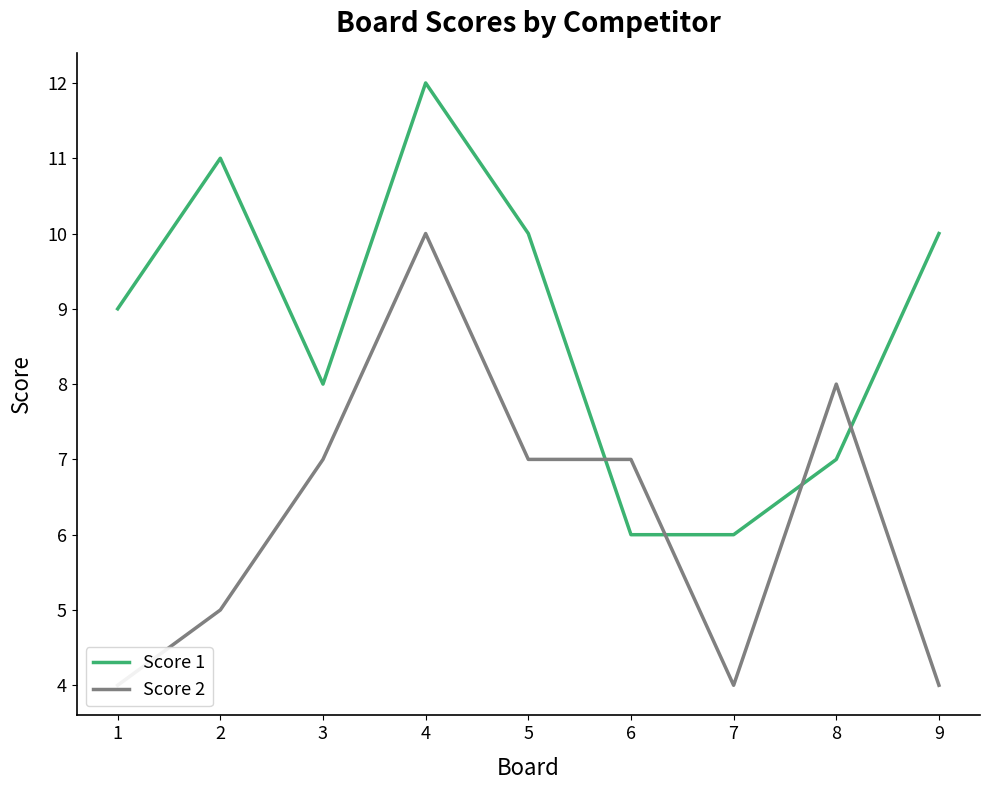

Reading right to left, what are all the values shown in this chart?

Score 1: 9=10	8=7	7=6	6=6	5=10	4=12	3=8	2=11	1=9
Score 2: 9=4	8=8	7=4	6=7	5=7	4=10	3=7	2=5	1=4